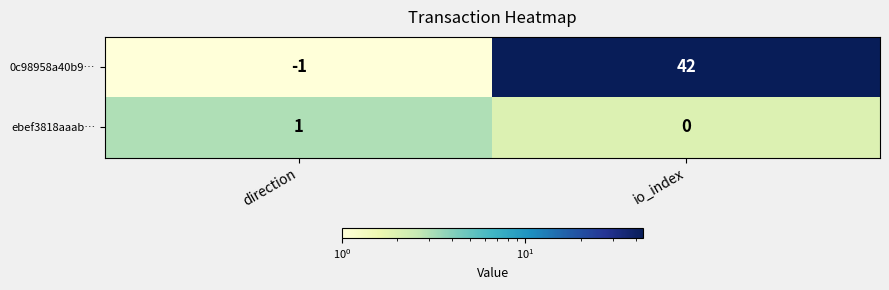

True or false: ebef3818aaab… has a value of 1 at direction.

True